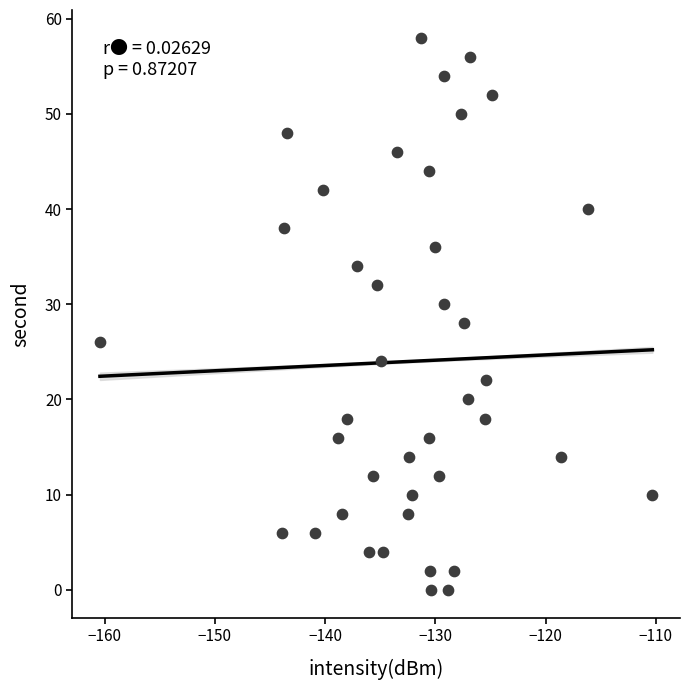

What is the range of Y values (max minus min)?

58